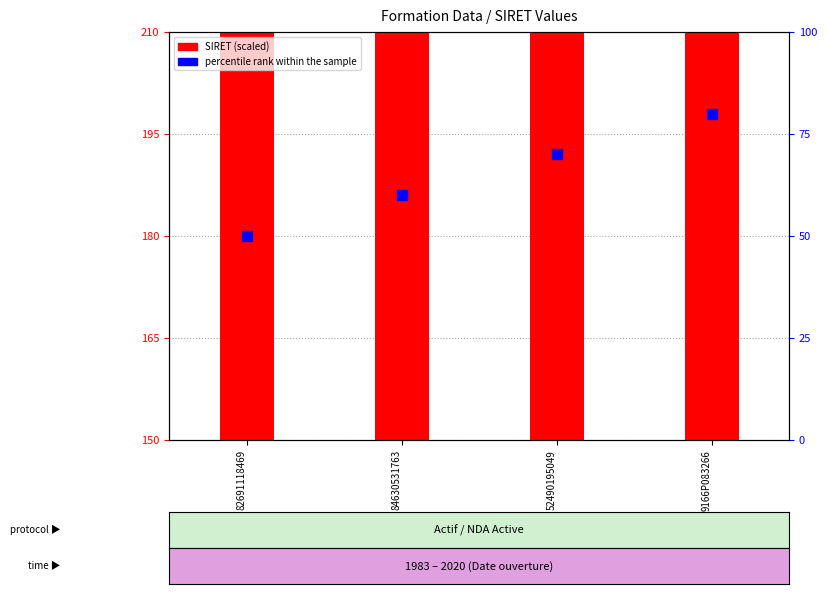

Between 82691118469 and 84630531763, which is larger?

84630531763